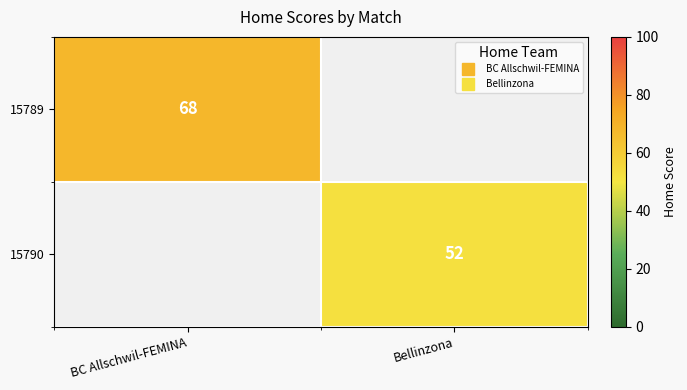

Between BC Allschwil-FEMINA and Bellinzona, which series saw the biggest shift?

15789